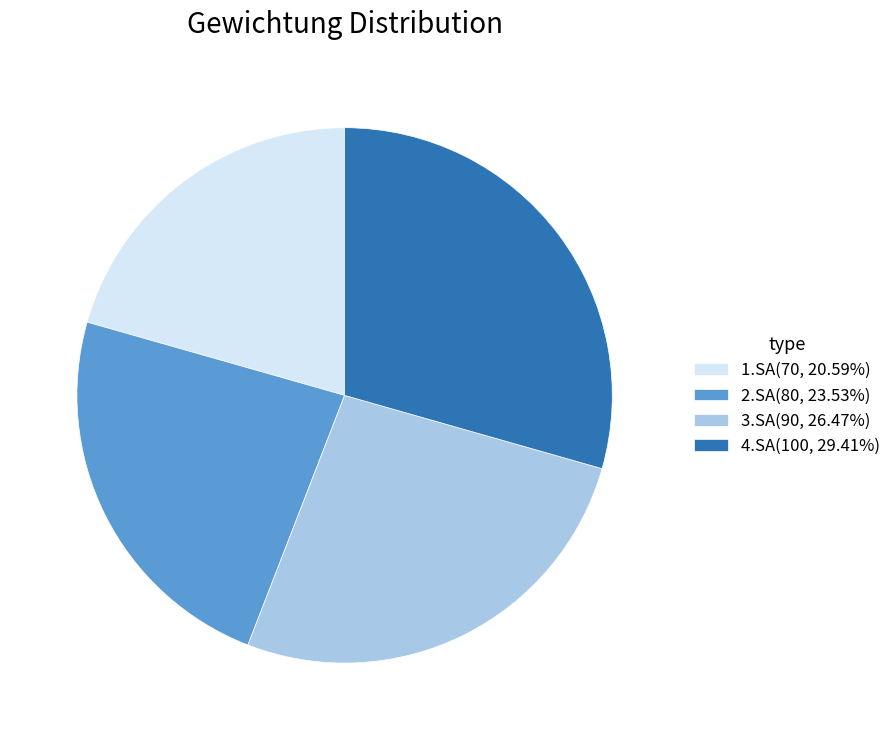

What is the smallest slice in the pie chart?

1.SA